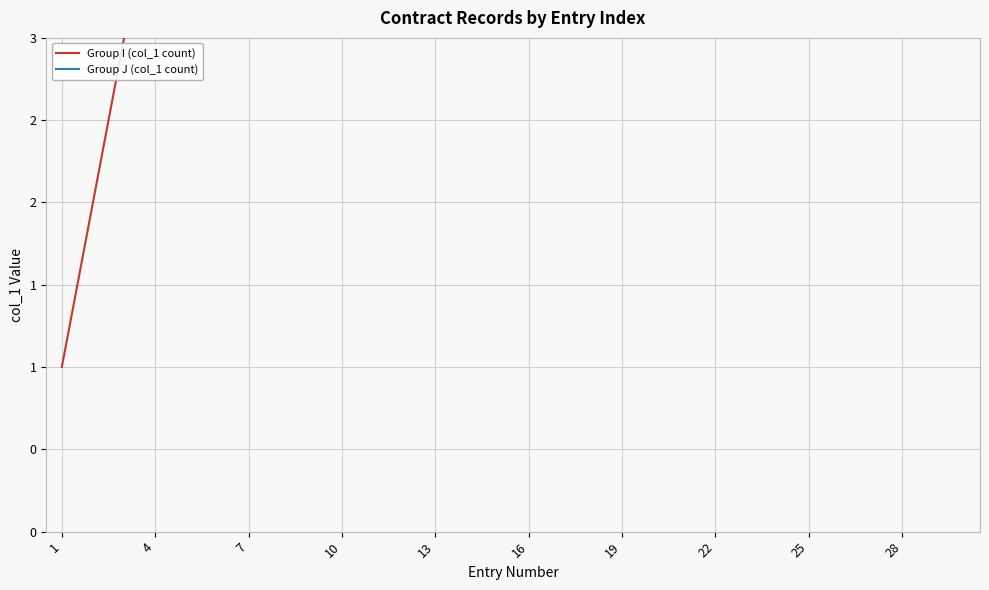

What value does the Group I (col_1 count) series have at 10?

11.0